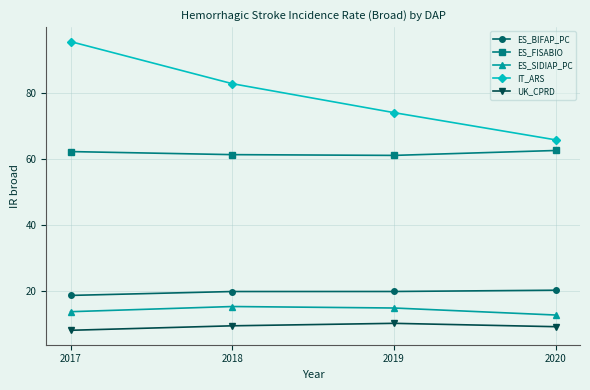

Which series has the widest spread of values?

IT_ARS